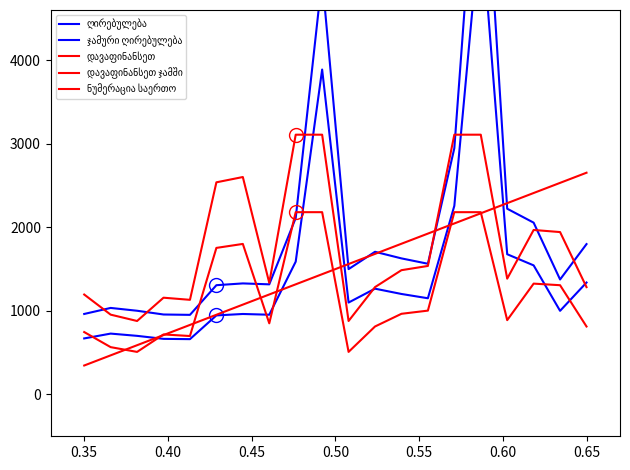

What is the value of the ღირებულება point at the 12th from the left?

1265.9